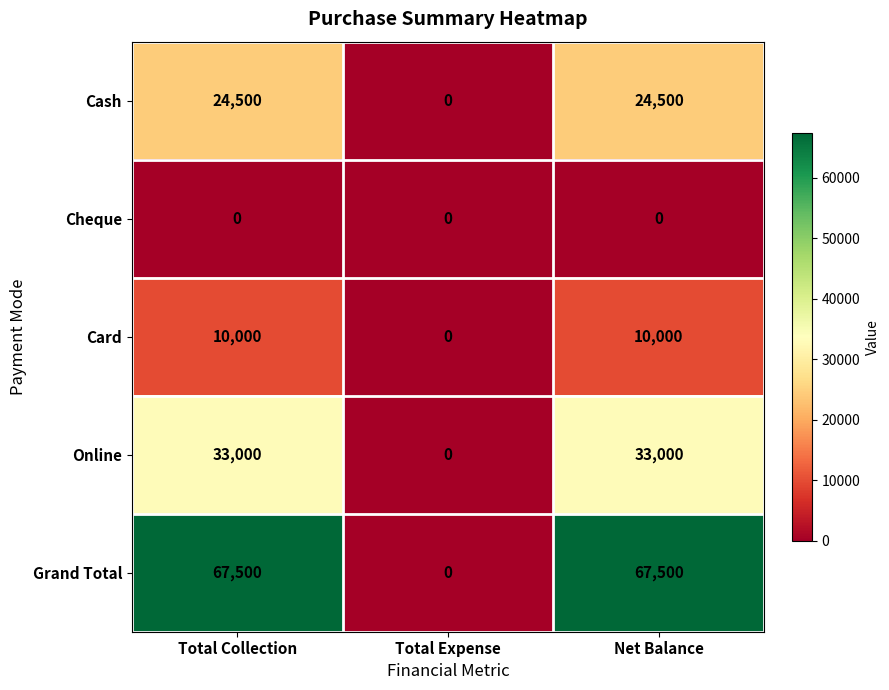

Reading right to left, transcribe all the data shown in this chart.

Cash: Net Balance=24500	Total Expense=0	Total Collection=24500
Cheque: Net Balance=0	Total Expense=0	Total Collection=0
Card: Net Balance=10000	Total Expense=0	Total Collection=10000
Online: Net Balance=33000	Total Expense=0	Total Collection=33000
Grand Total: Net Balance=67500	Total Expense=0	Total Collection=67500